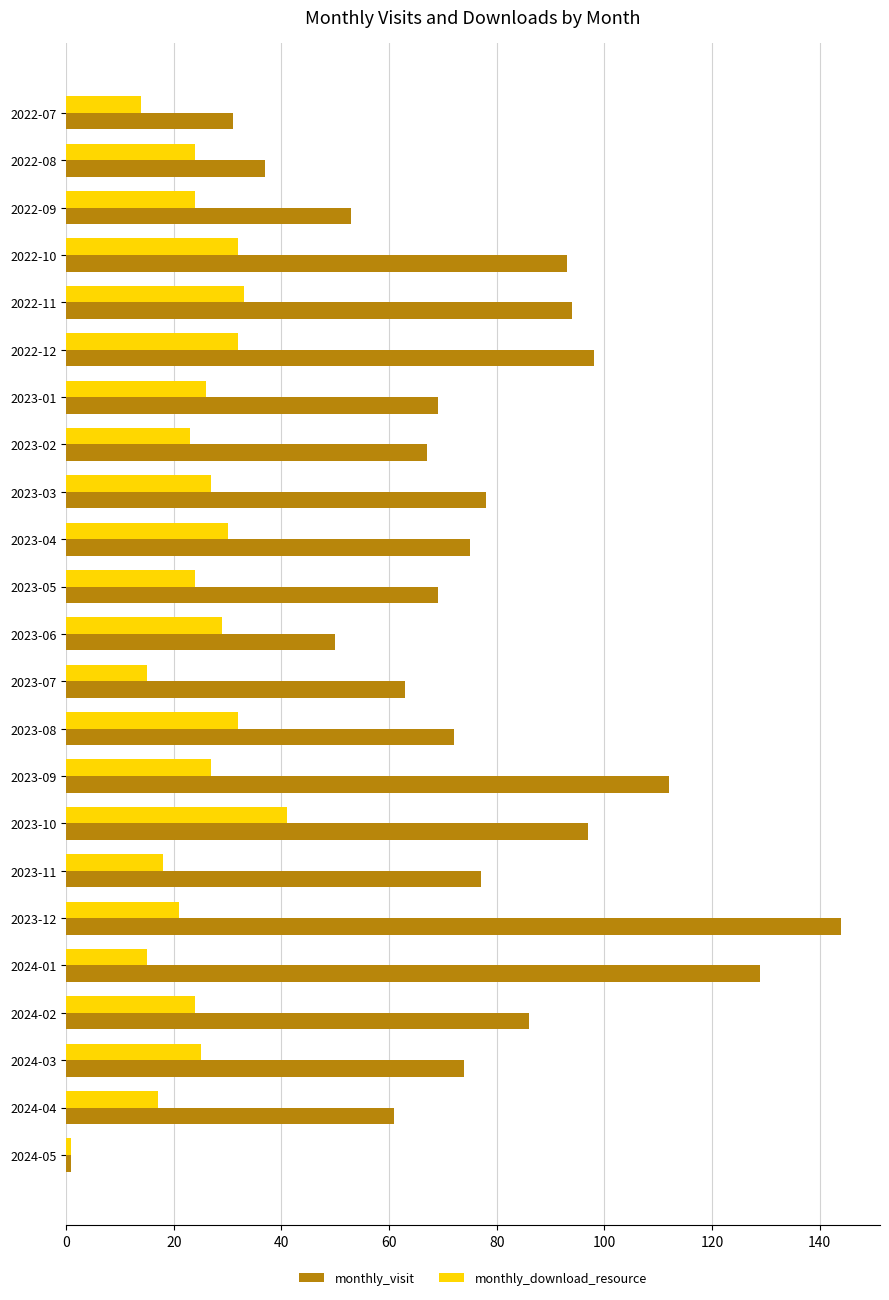

The monthly_download_resource series shows 24 at 2022-08. True or false?

True